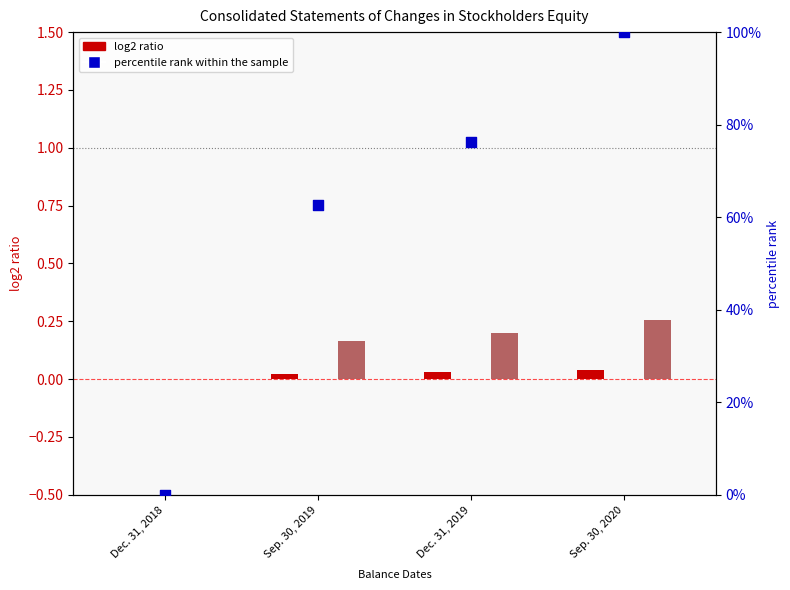

Which series has the widest spread of Y values?

Total Stockholders Equity (percentile)